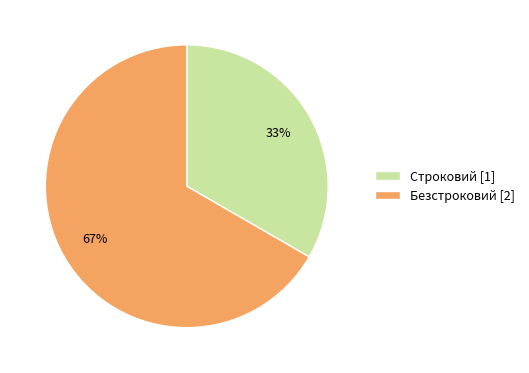

How many segments does this pie chart have?

2